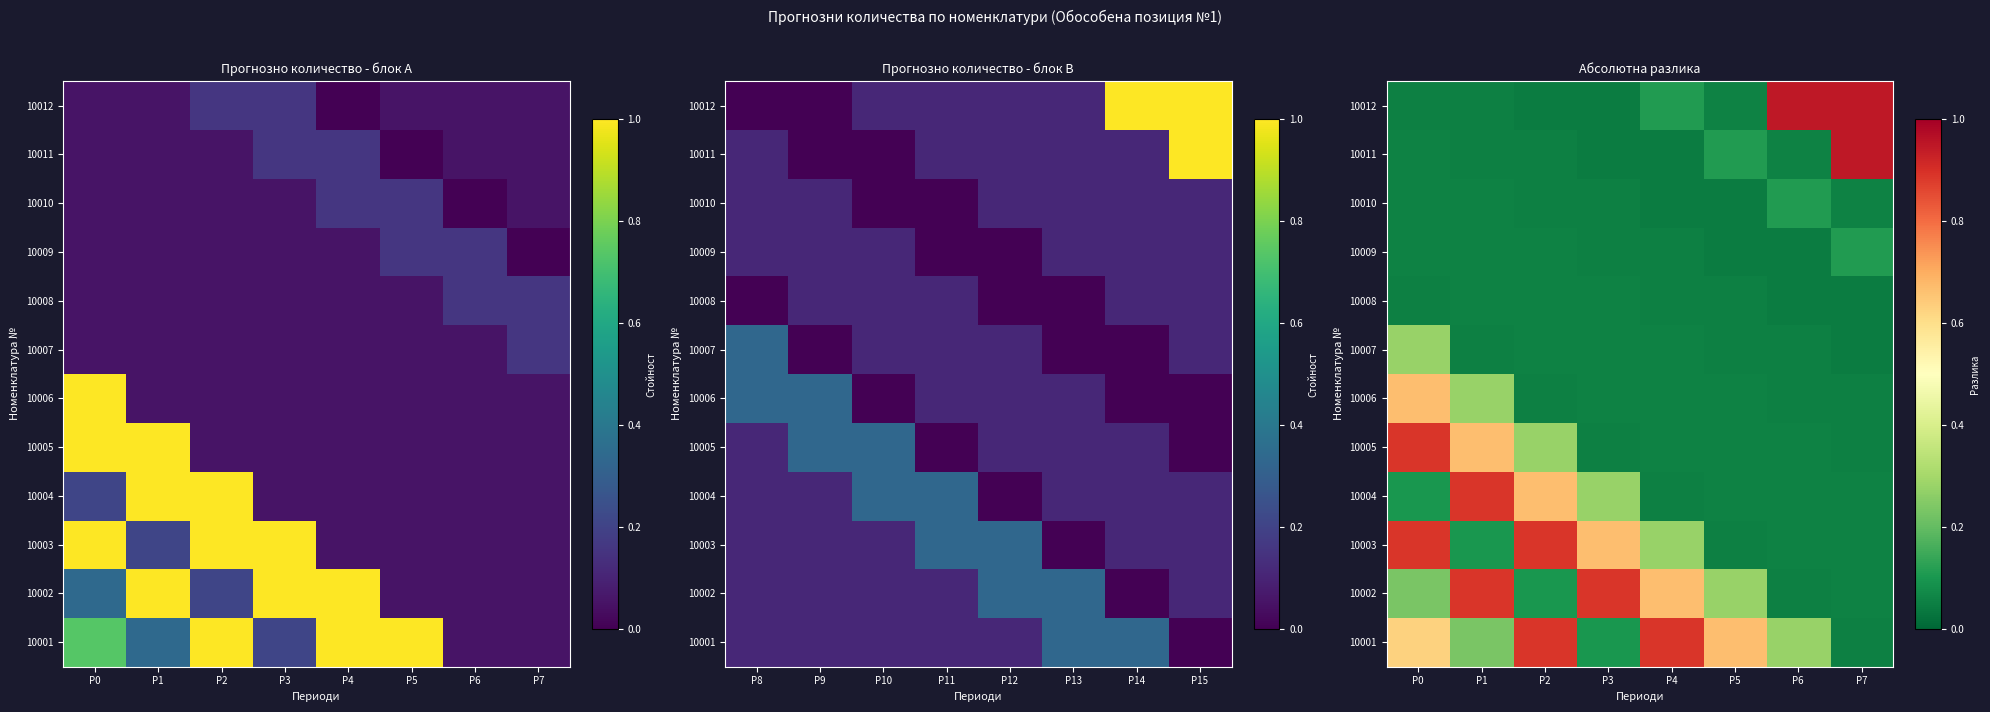

Count the 10007 values in the range 0 to 1.

8